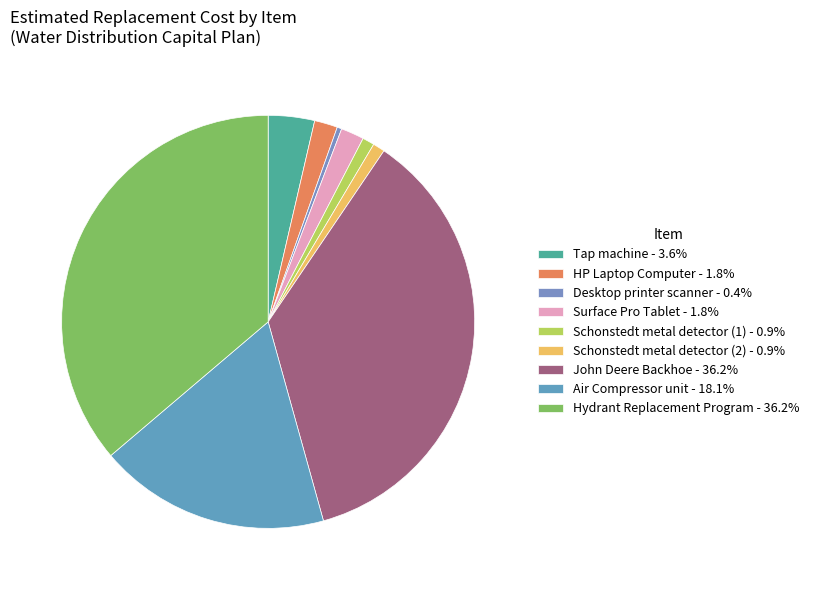

To the nearest percent, what portion does Tap machine represent?

4%